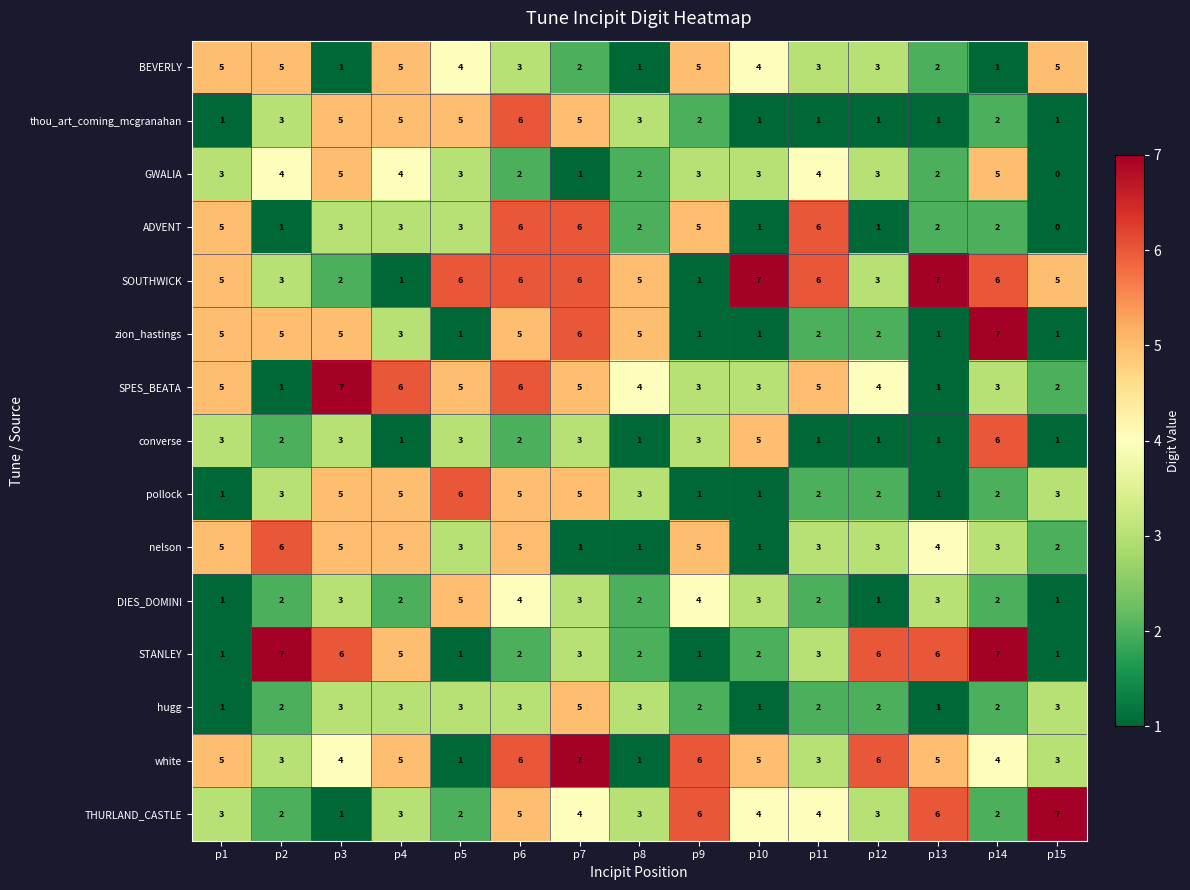

True or false: zion_hastings has a value of 2 at p4.

False